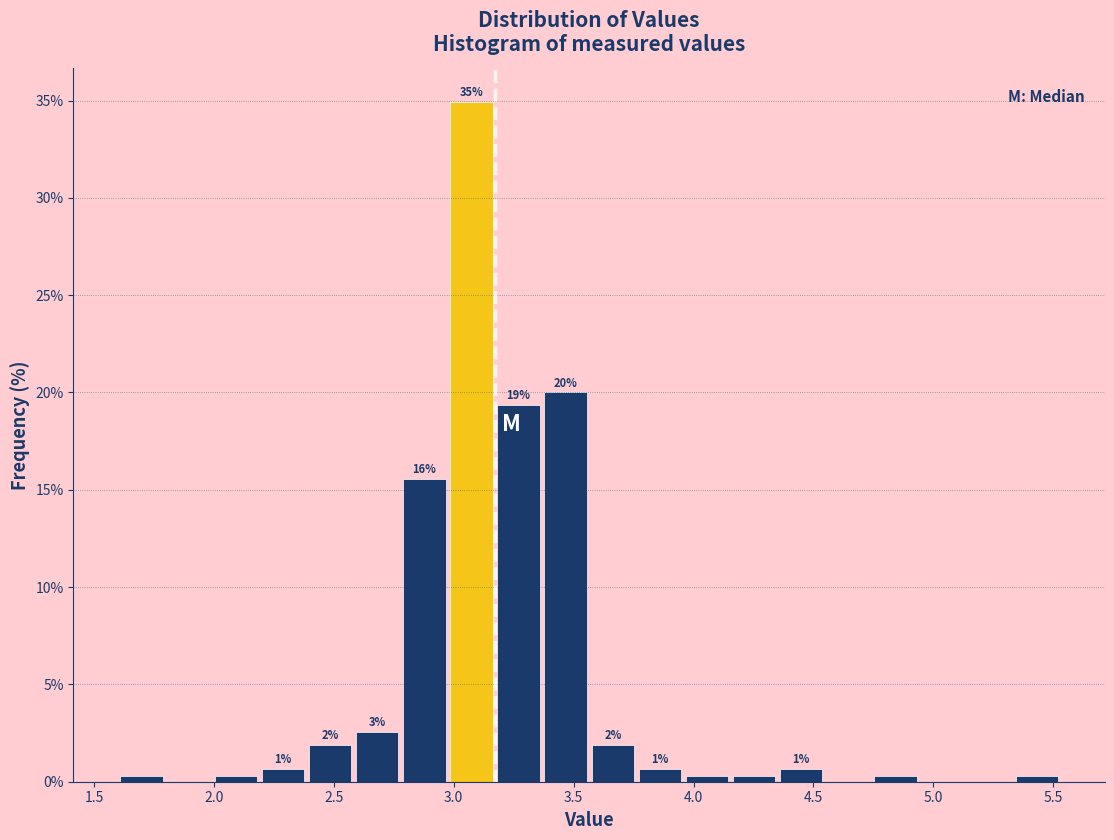

Read against the x-axis, roughly where is the centre of the tallest bar?

3.05